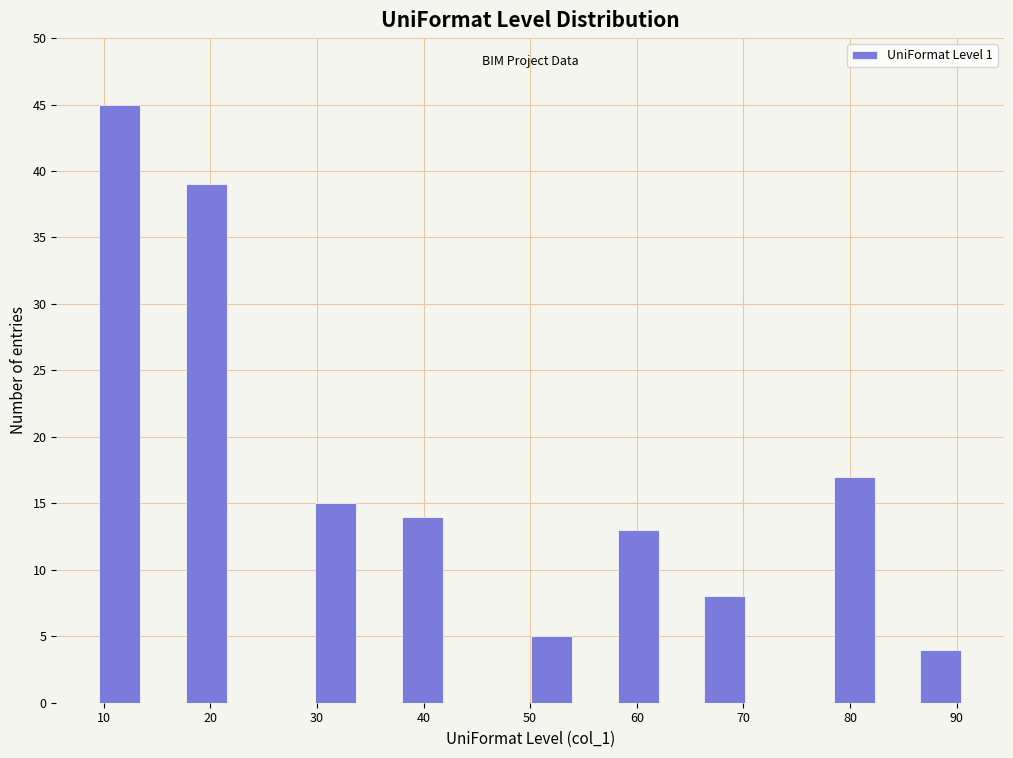

What is the height of the bar covering 86 to 91 on the x-axis? Neither the bar edges nor the heights are printed on the chart, so give them approximately, as read against the axes.

4